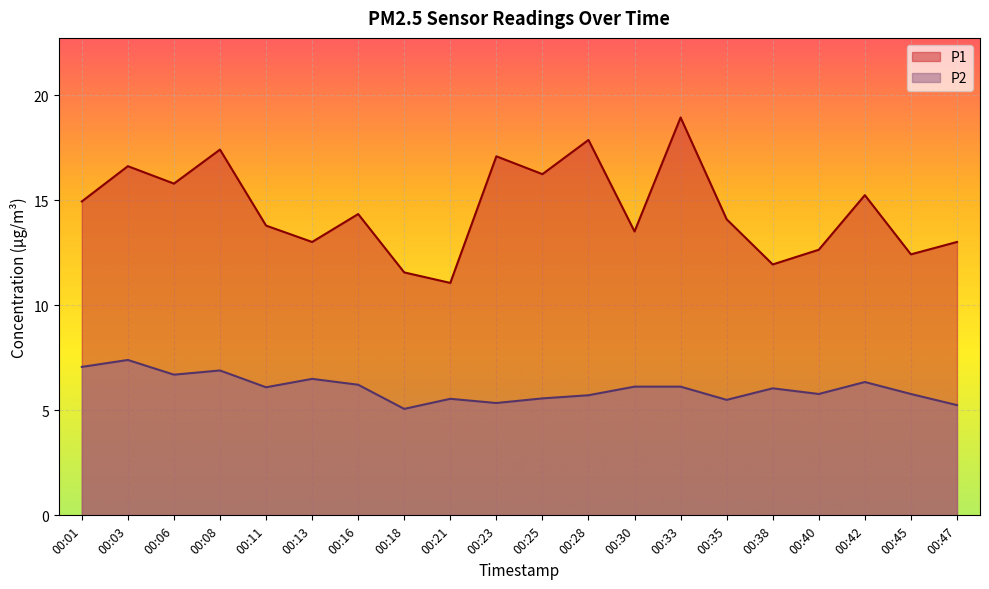

Rank the series by their average value, from lowest to highest.

P2, P1